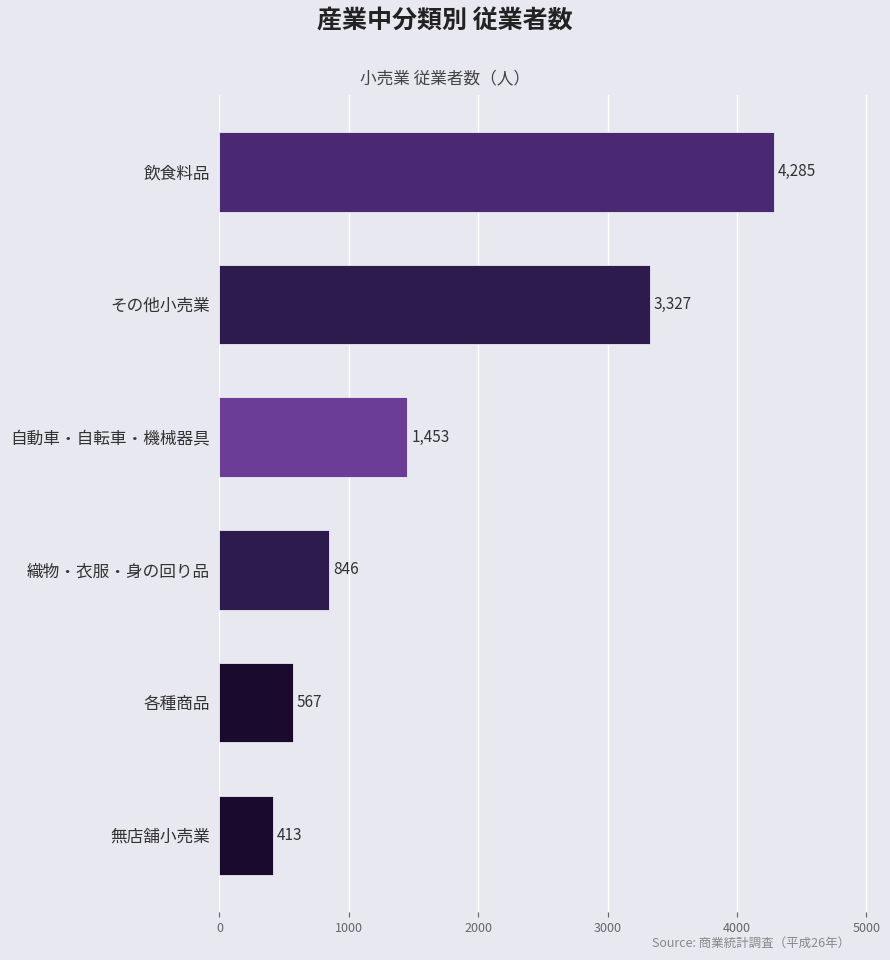

Are the bars horizontal?

Yes